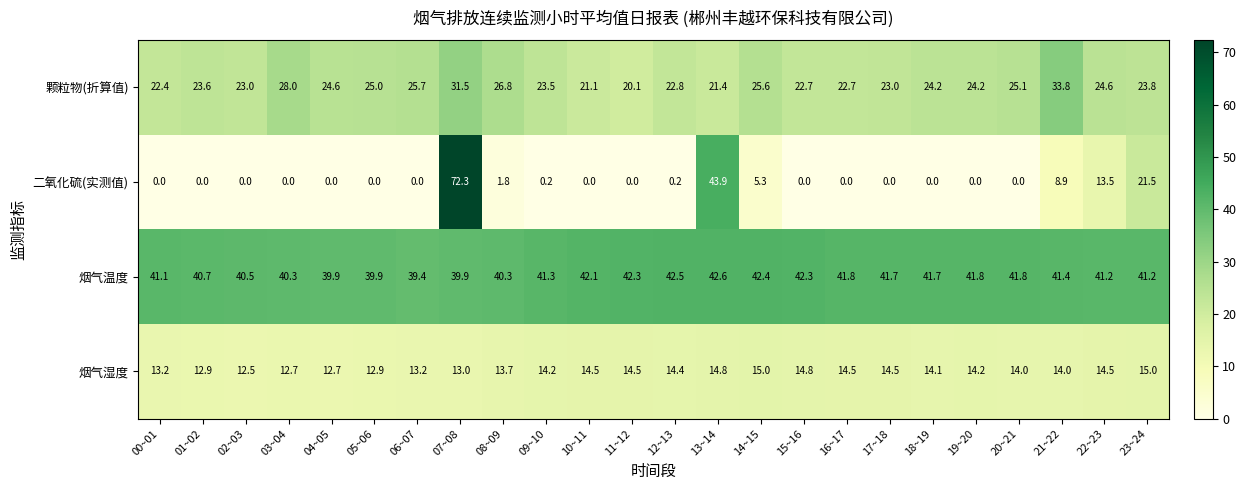

What is the spread (max minus min) of values at 21~22?

32.5